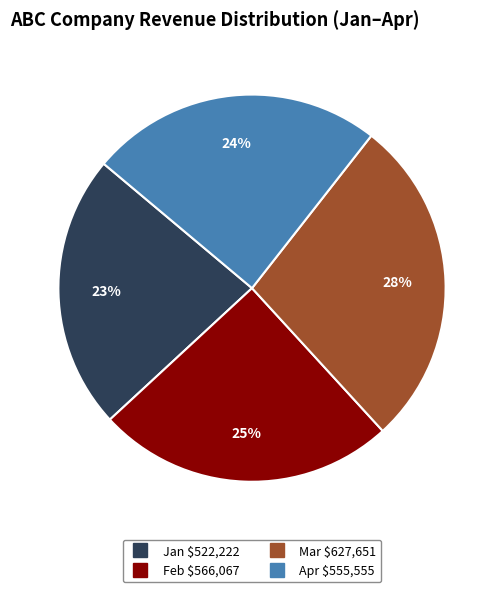

To the nearest percent, what percentage of the pie is Feb?

25%